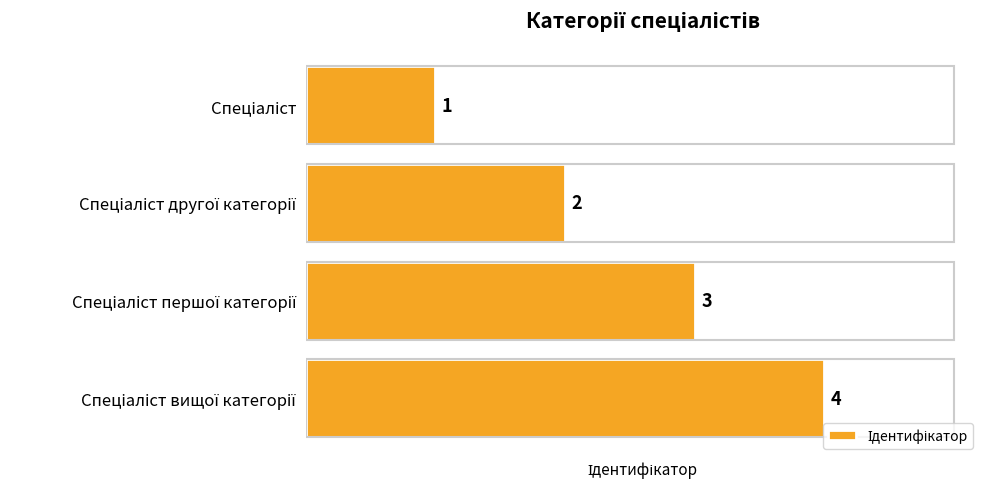

What is the value of the 3rd bar from the top?

3